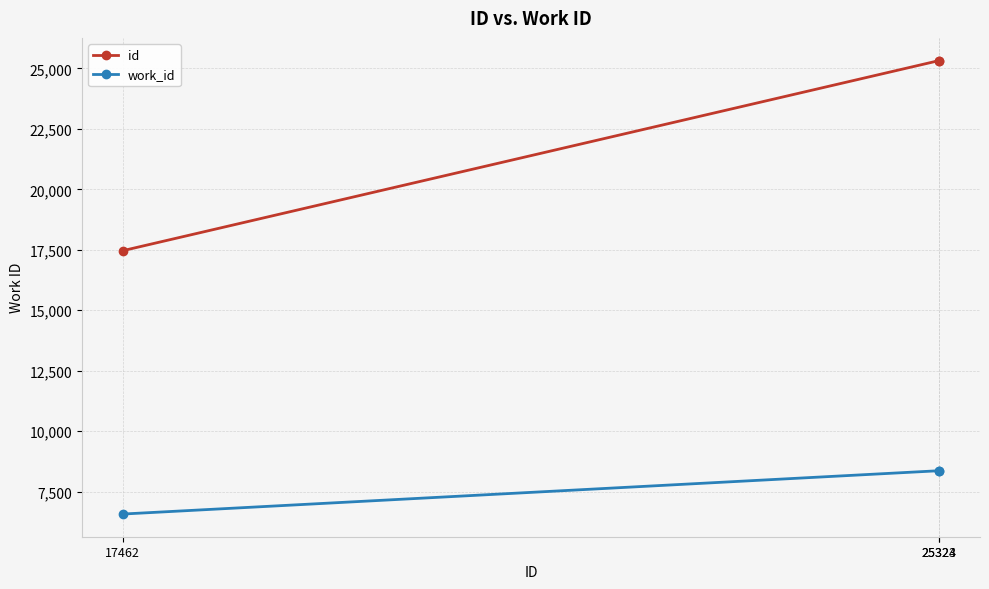

Does the chart have visible grid lines?

Yes